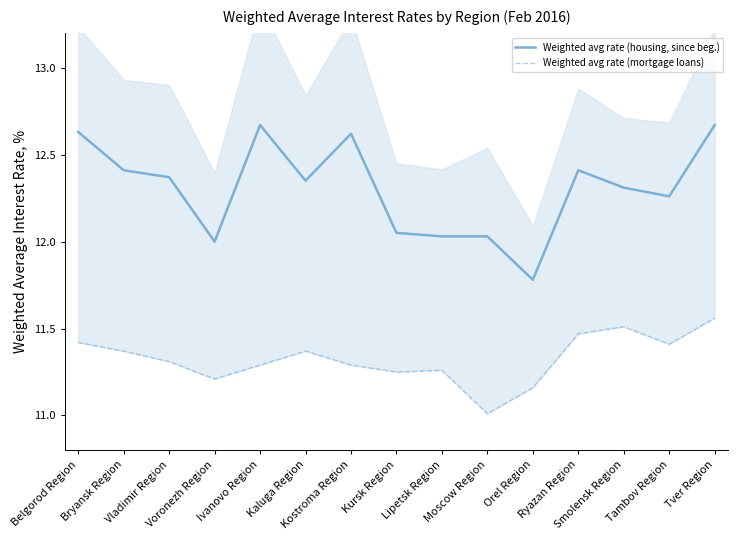

What are all the series names shown in the legend?

Weighted avg rate (housing, since beg.), Weighted avg rate (mortgage loans)